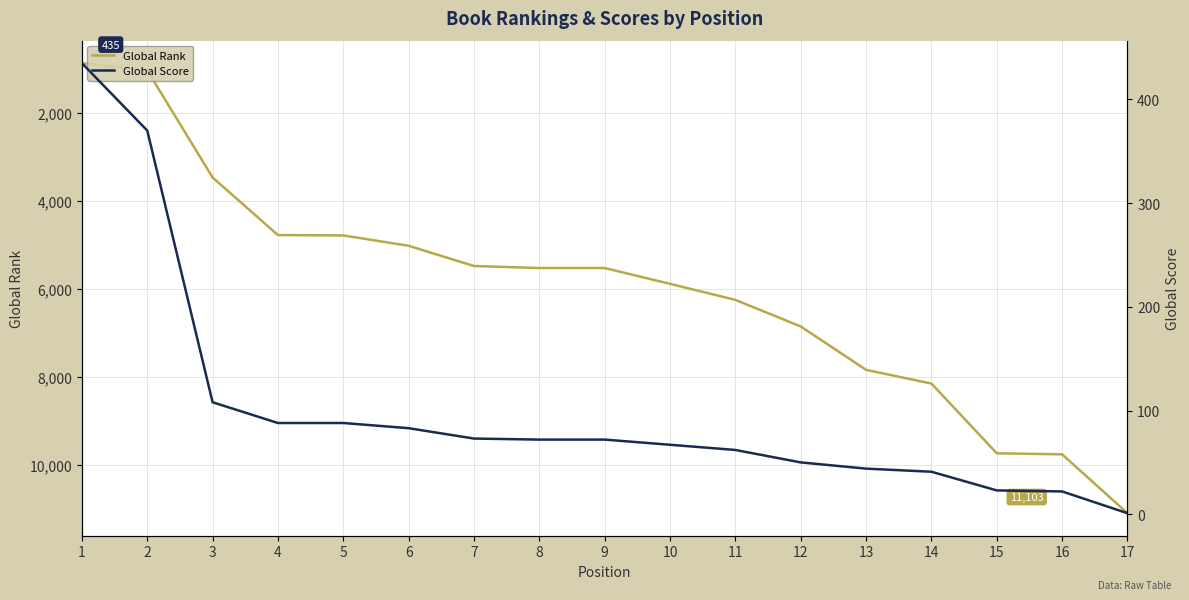

What is the minimum value for Global Score?

1